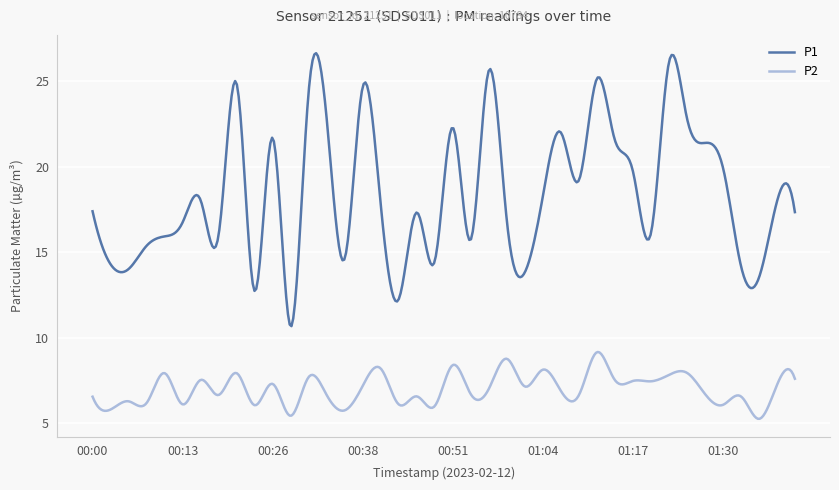

What are all the series names shown in the legend?

P1, P2